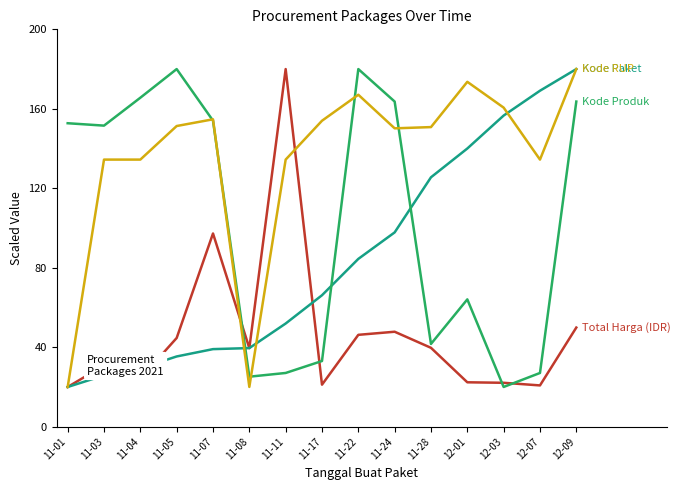

What is the difference between the highest and lowest values at 11-17?

132.8